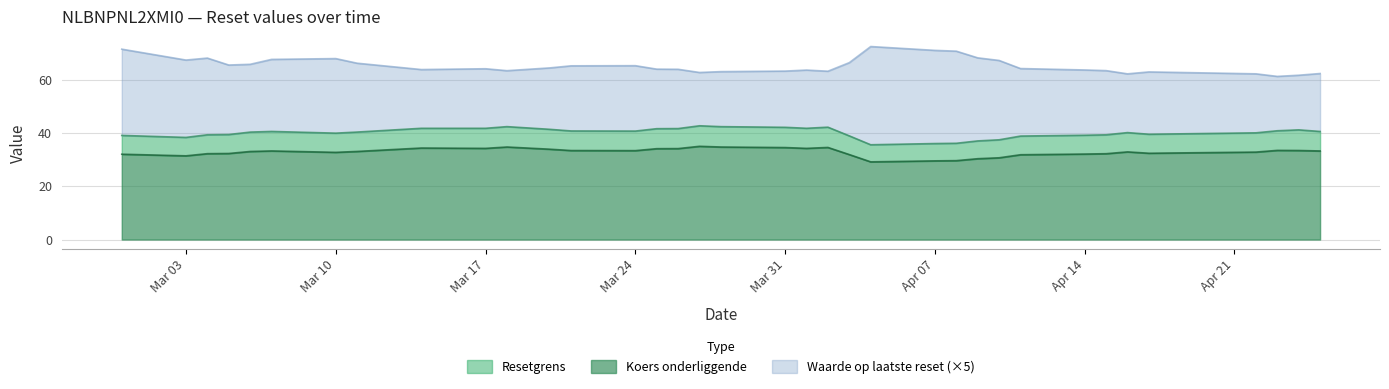

What is the minimum value for Koers onderliggende?

29.2